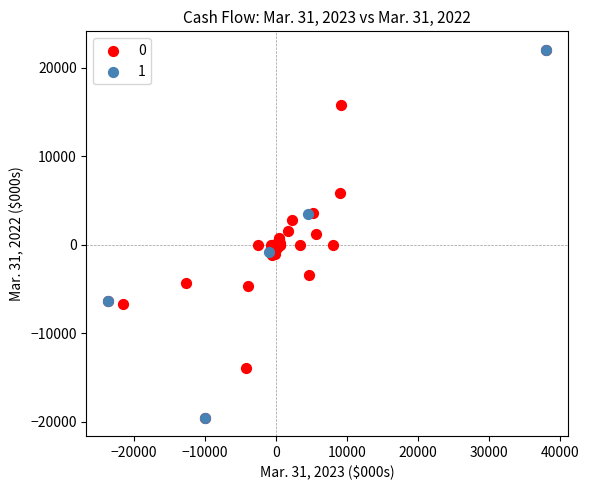

What are all the series names shown in the legend?

0, 1